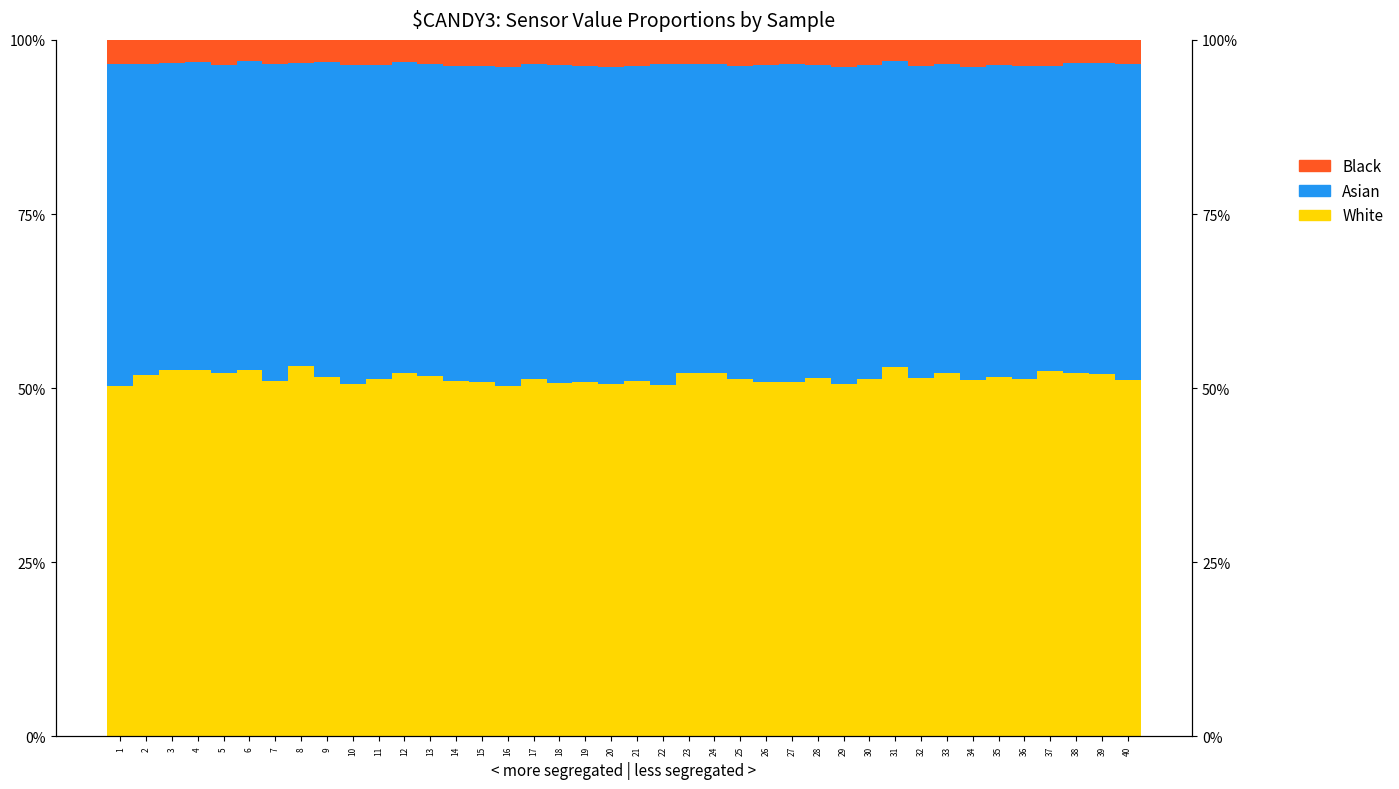

What are all the series names shown in the legend?

White, Asian, Black